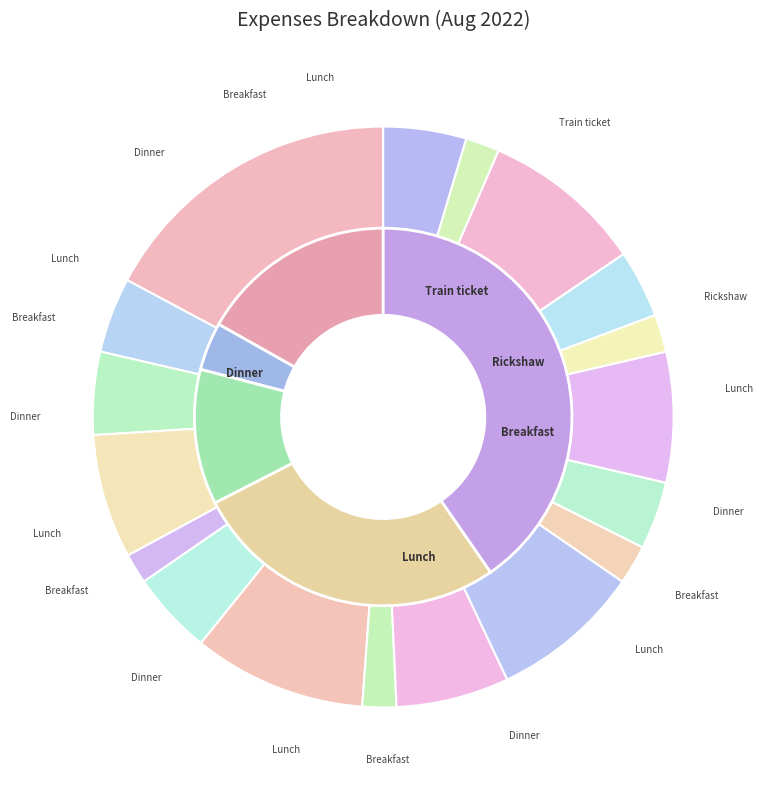

To the nearest percent, what is the average slice percentage?

6%